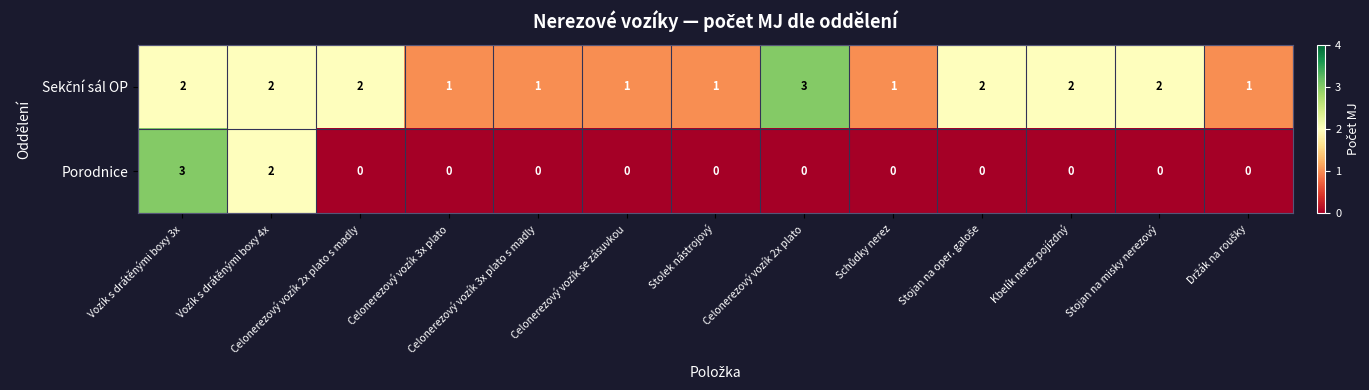

Count the number of data series in this chart.

2